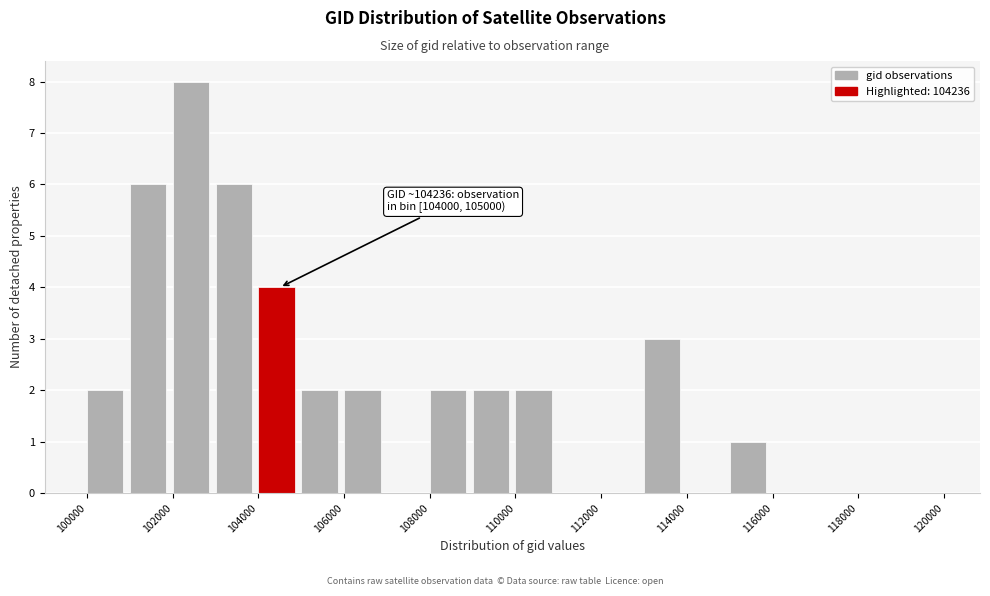

Which range on the x-axis has the tallest bar?

102000 to 103000